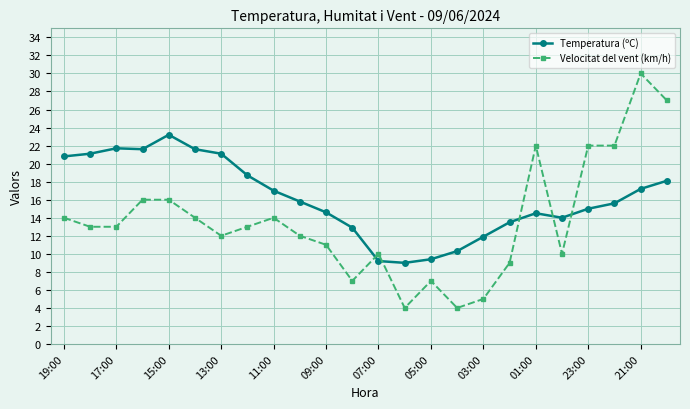

What is the maximum value for Velocitat del vent (km/h)?

30.0